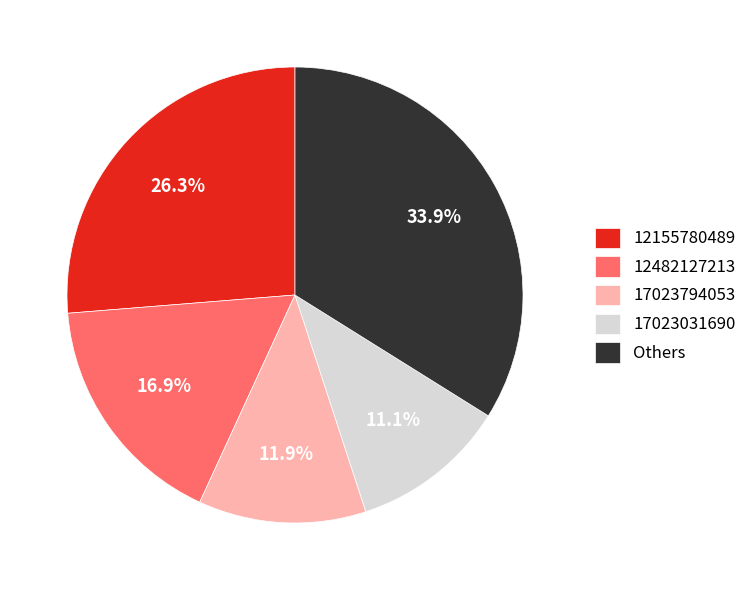

The 12155780489 slice represents 26% of the pie. True or false?

True